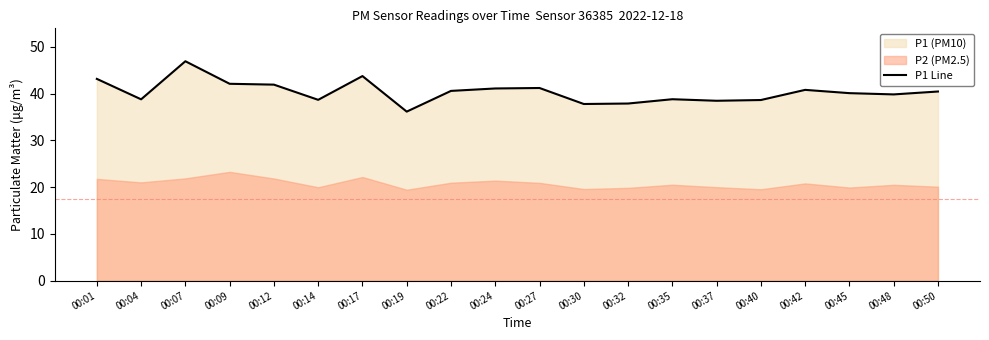

At which category does the data reach its first local valley?

00:04